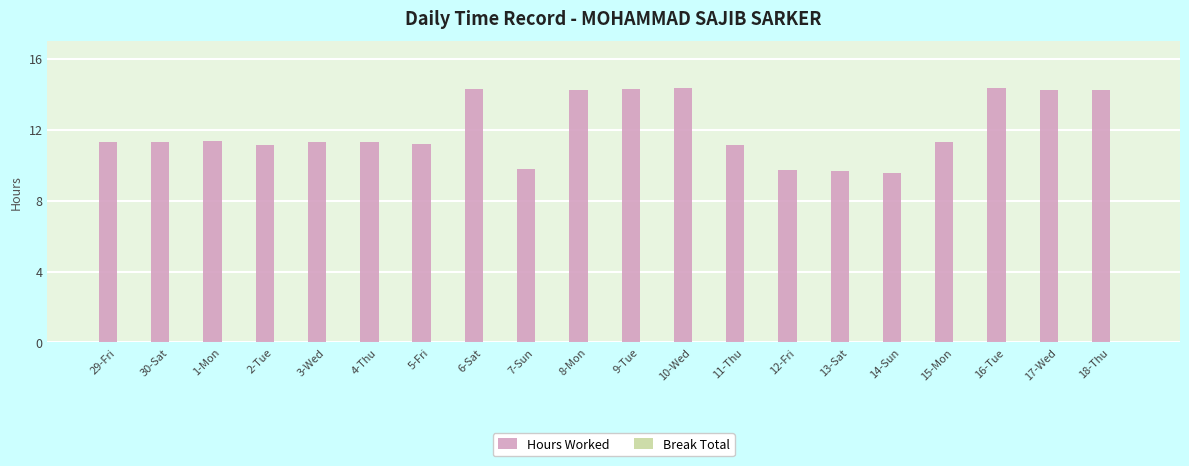

What is the minimum value shown in the chart?

9.6